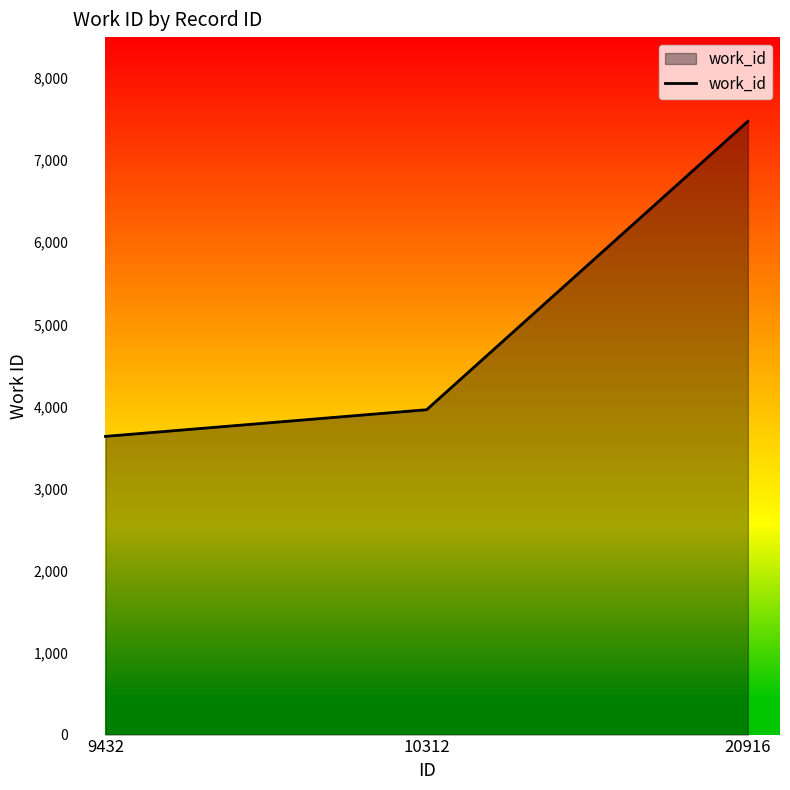

The value at 9432 is 3634. True or false?

True